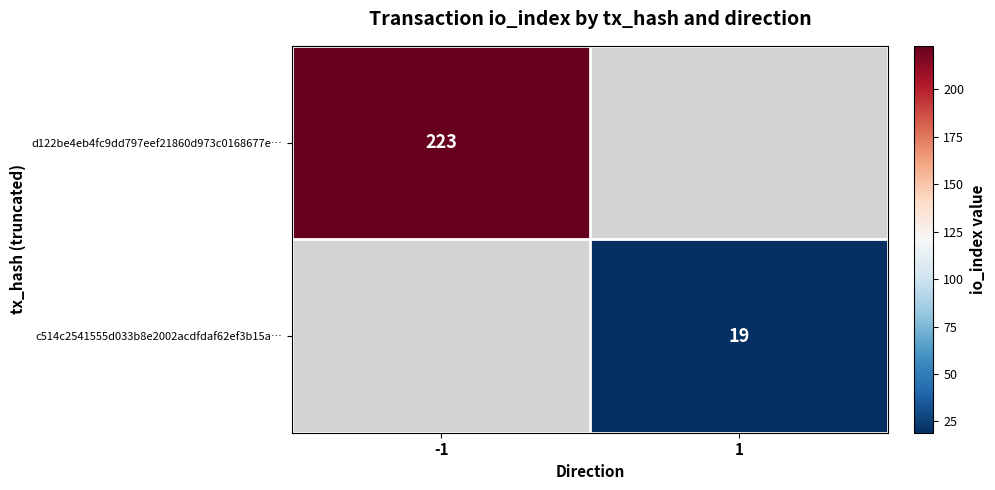

Is the value of c514c2541555d033b8e2002acdfdaf62ef3b15a… at 1 greater than the value of d122be4eb4fc9dd797eef21860d973c0168677e… at -1?

No